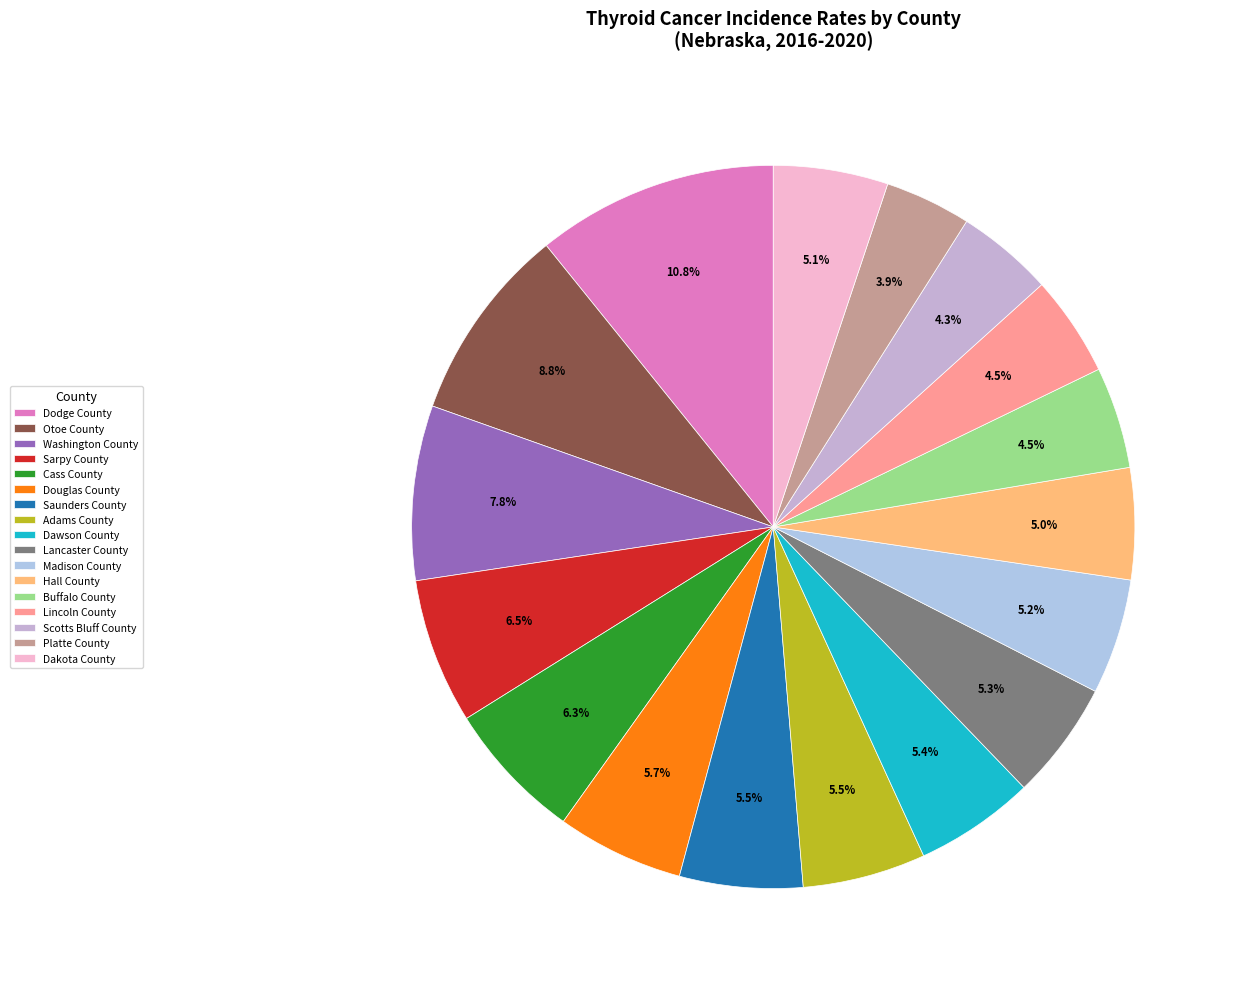

Does any single category account for the majority?

No